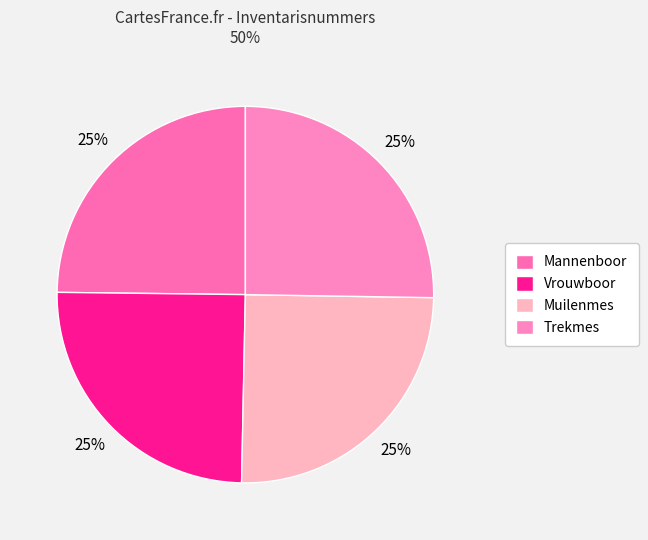

To the nearest percent, what percentage of the pie is Trekmes?

25%